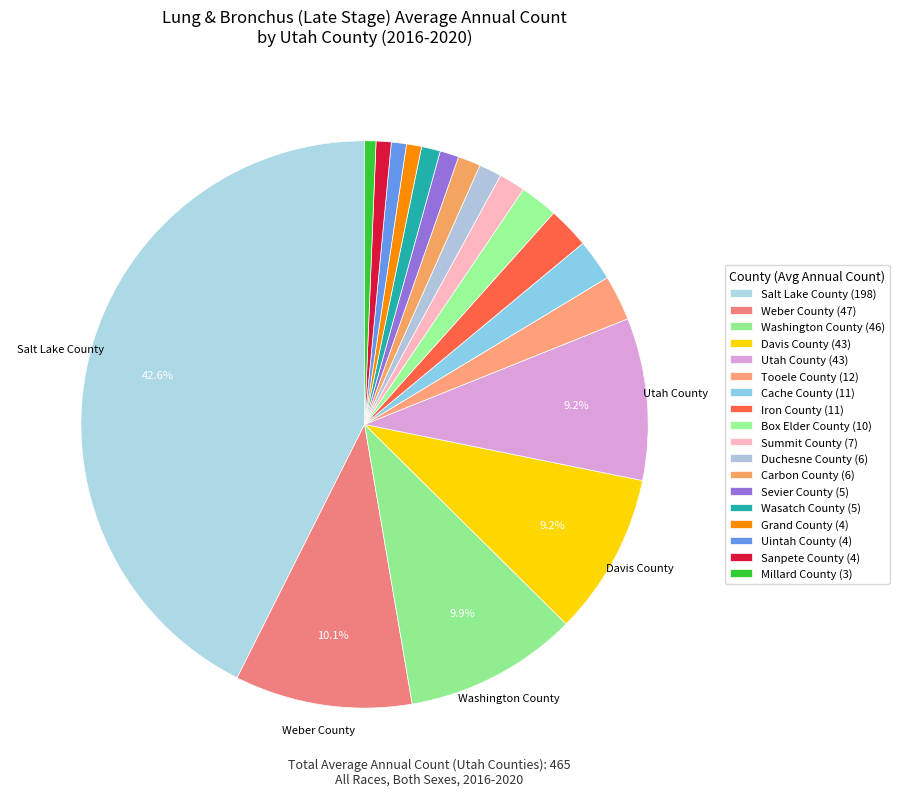

Is it true that Uintah County is 12% of the pie?

False